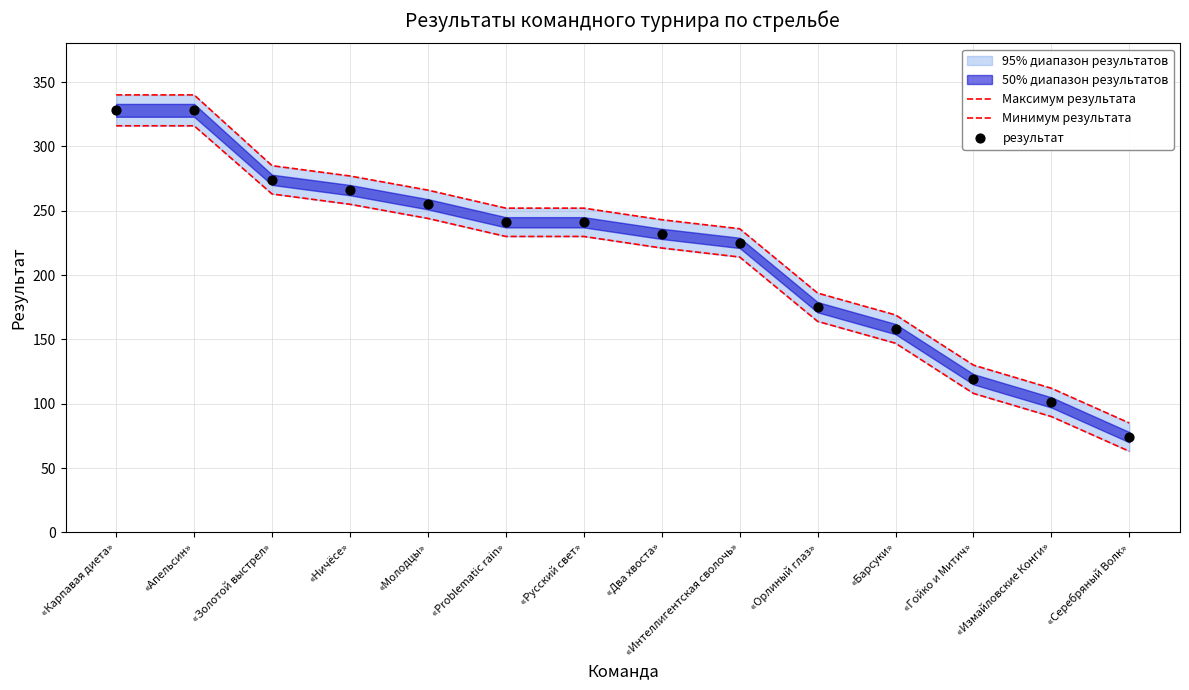

What is the total value across all series at «Гойко и Митич»?

357